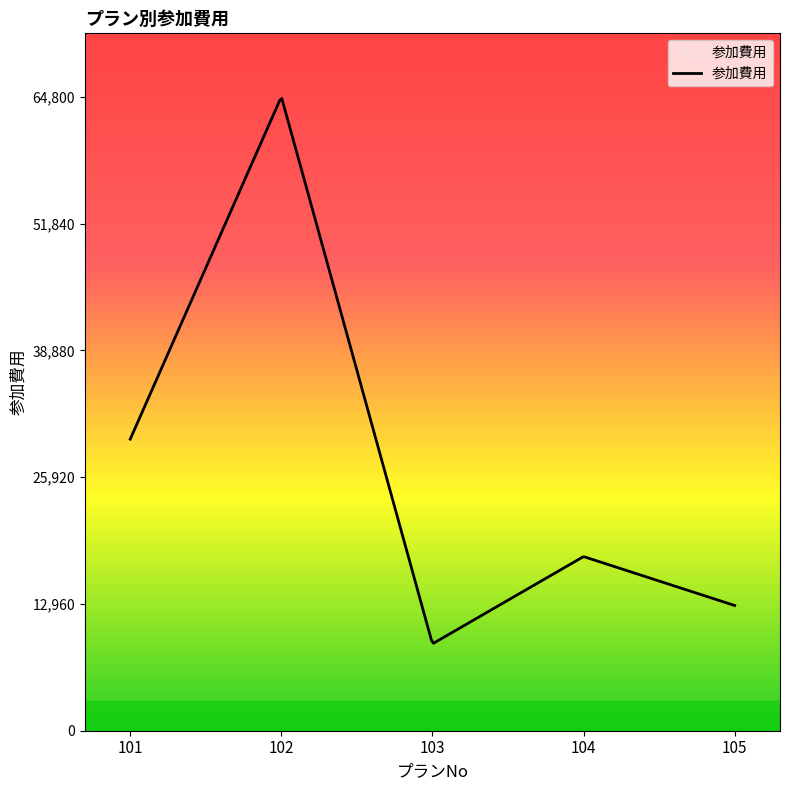

What is the minimum value shown in the chart?

8939.7